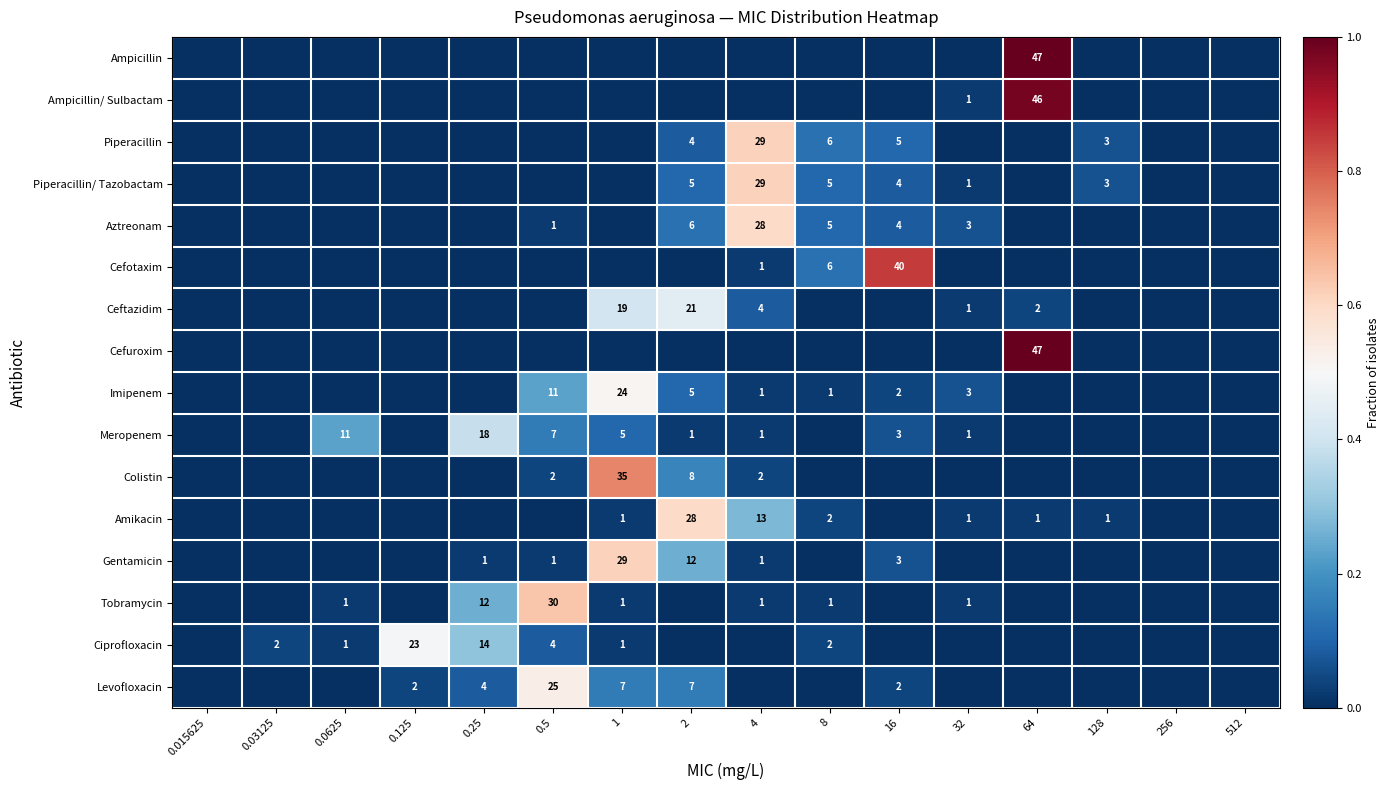

The value of Piperacillin at 2 is 2. True or false?

False